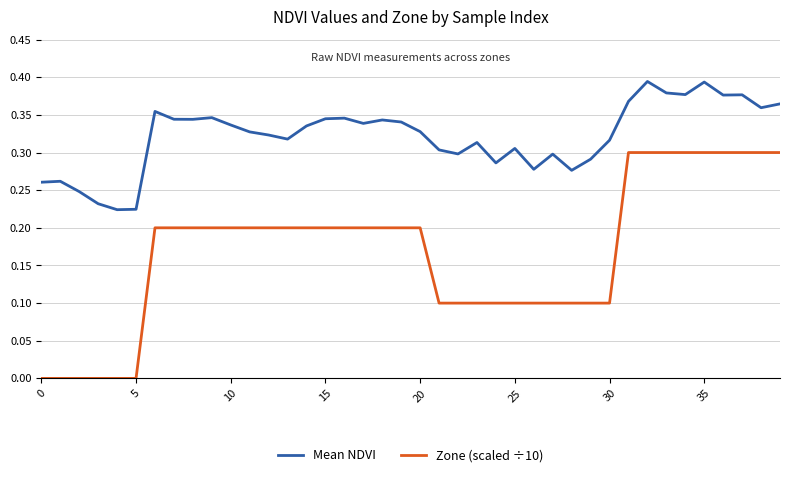

Rank the series by their maximum value, from lowest to highest.

Zone (scaled ÷10), Mean NDVI